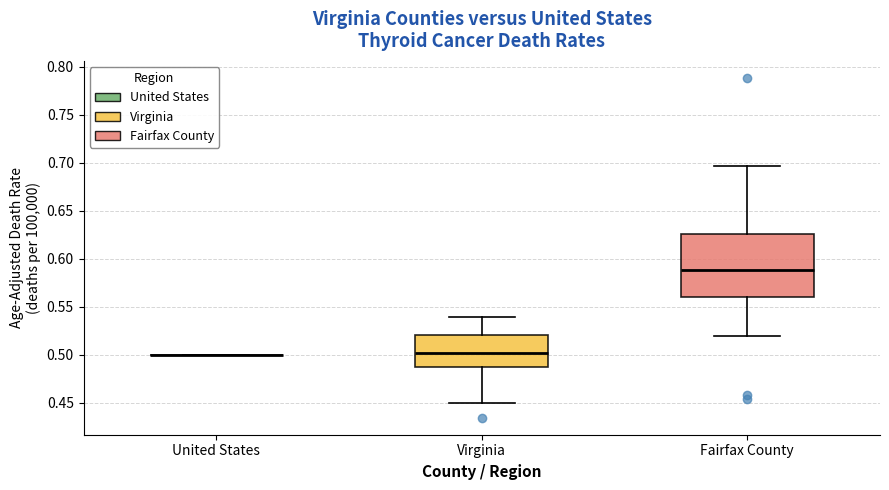

Comparing the boxes themselves (not the whiskers), which one is the tallest?

Fairfax County